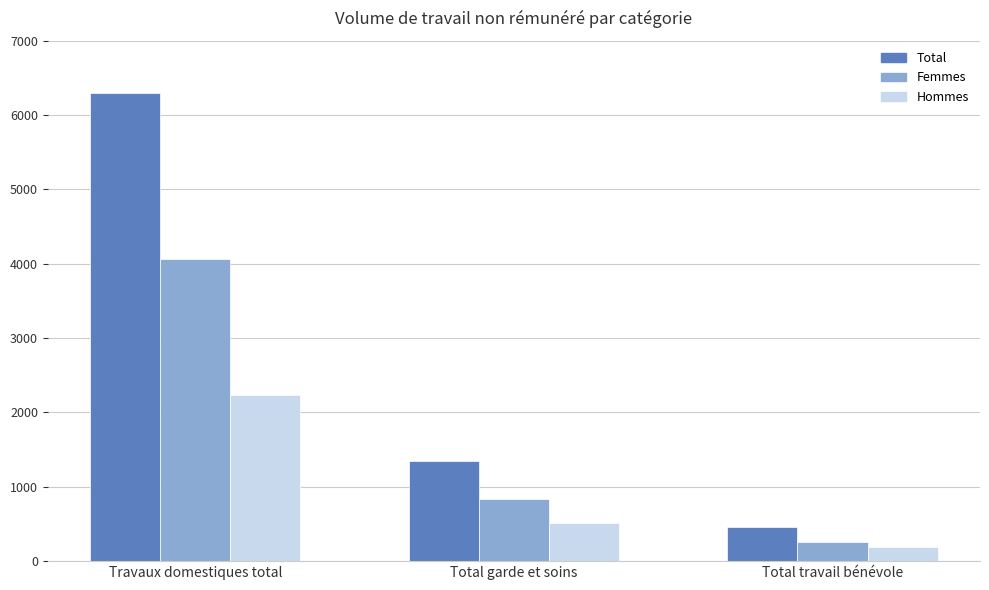

What is the average value of the Total series?

2701.9